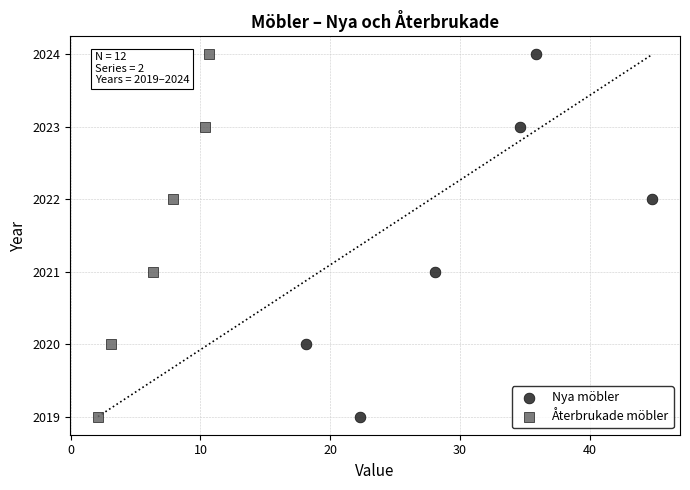

What are all the series names shown in the legend?

Nya möbler, Återbrukade möbler